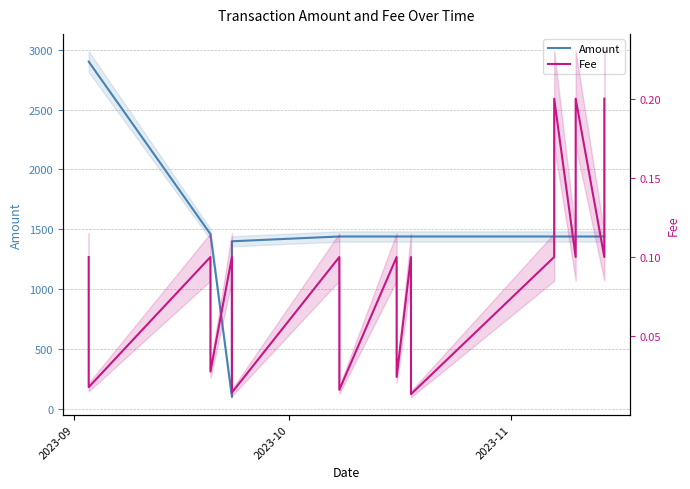

What is the spread (max minus min) of values at 2023-09?

1439.6